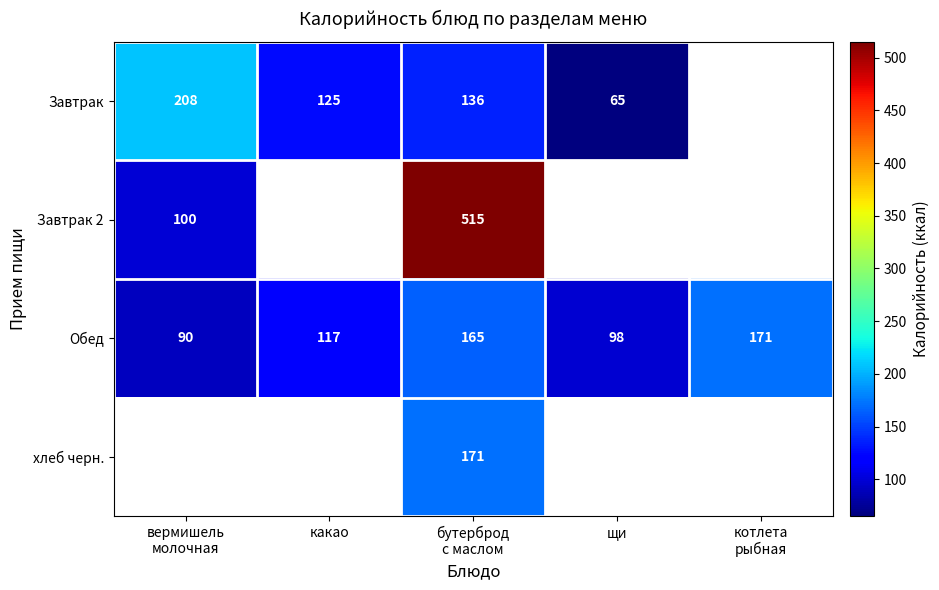

Which category has the lowest value in the Обед series?

вермишель молочная